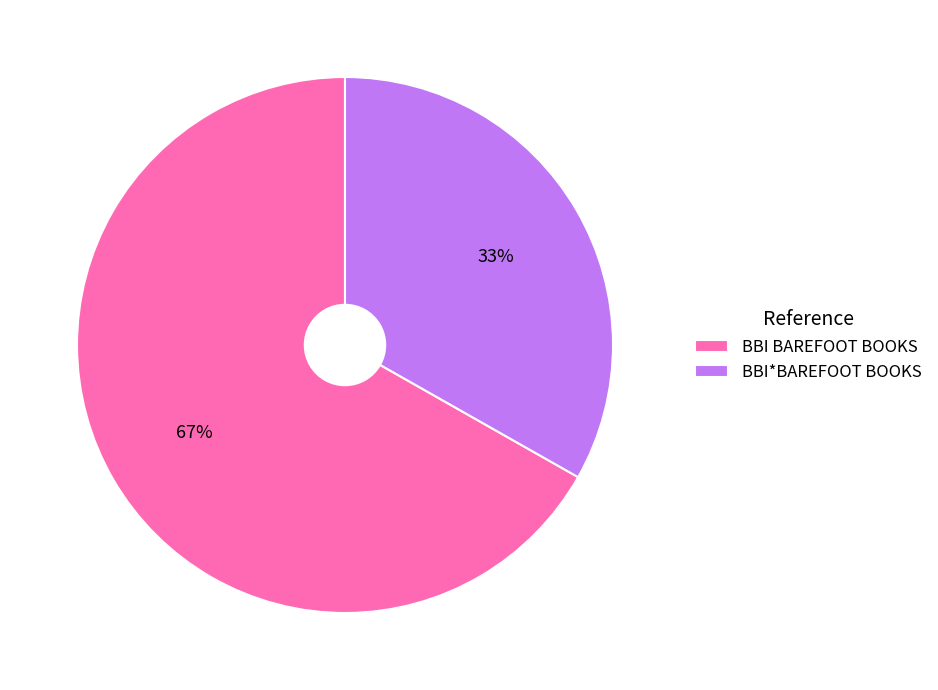

True or false: BBI*BAREFOOT BOOKS accounts for 44% of the total.

False